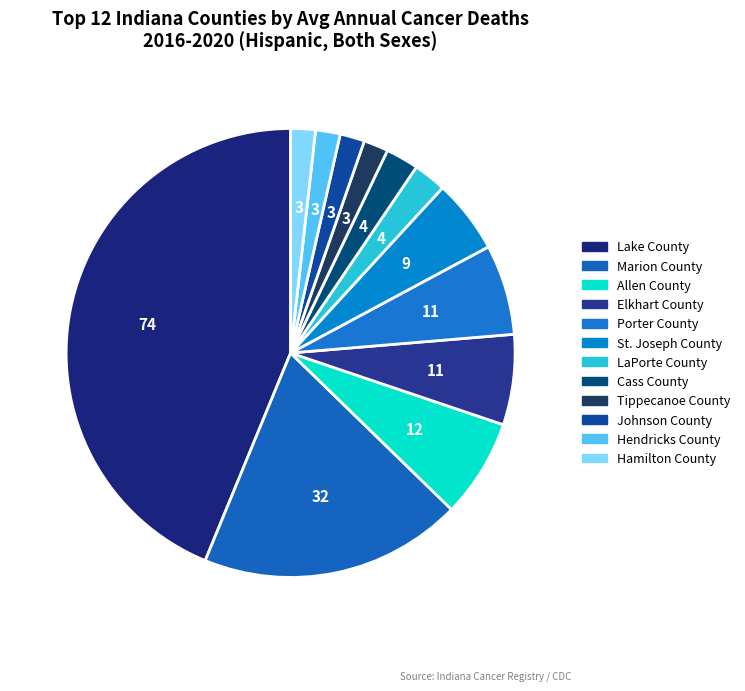

True or false: Porter County accounts for 16% of the total.

False